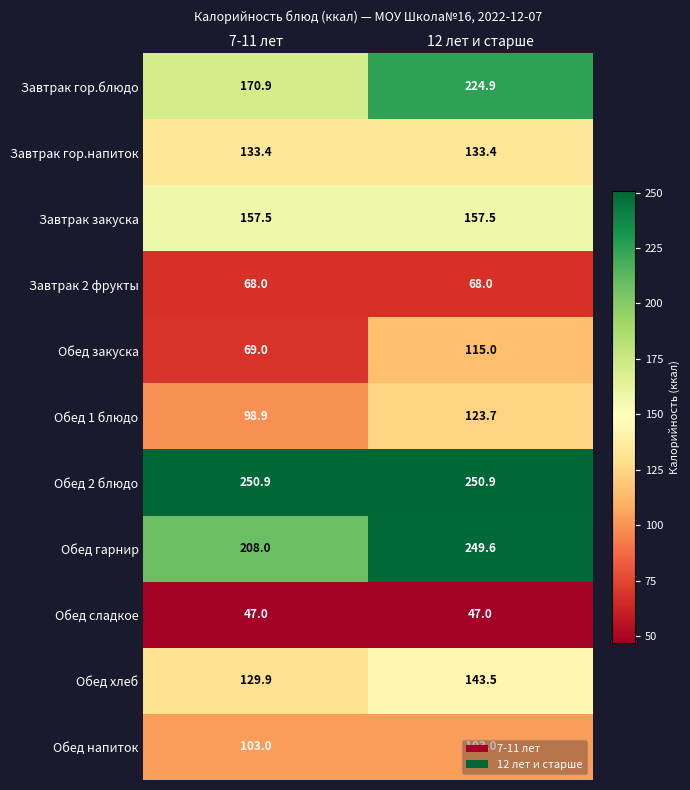

How many series are shown in this chart?

11